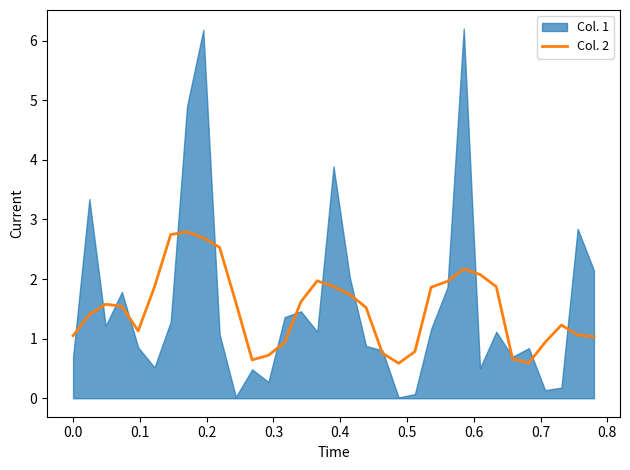

What is the minimum value for Col. 2?

0.6